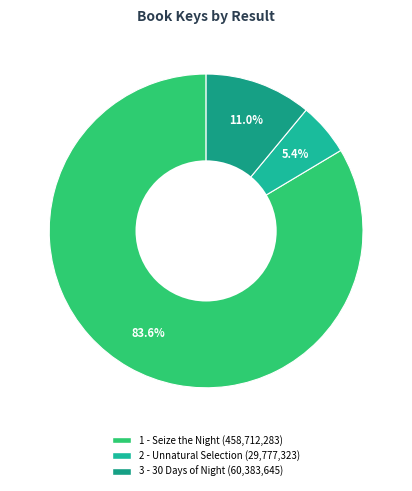

What percentage is the 2 - Unnatural Selection slice, to the nearest percent?

5%